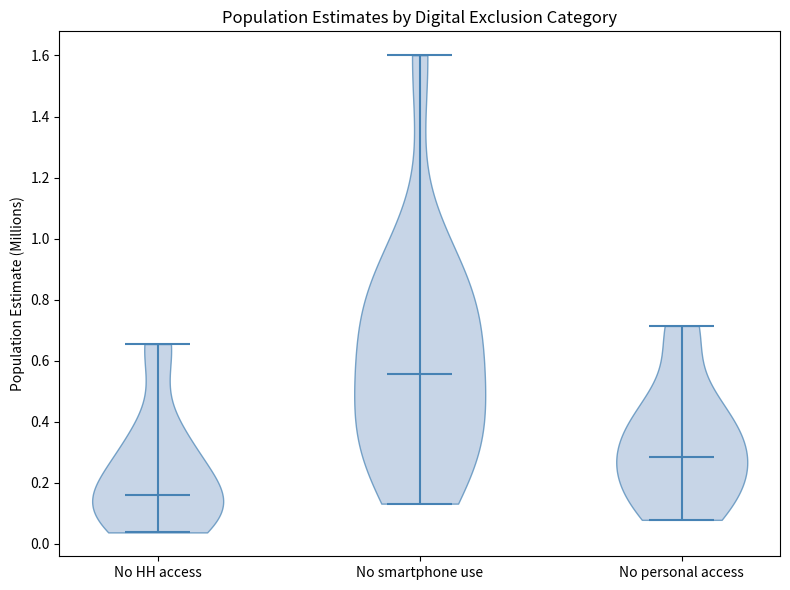

Which violin has the highest median line?

No smartphone use